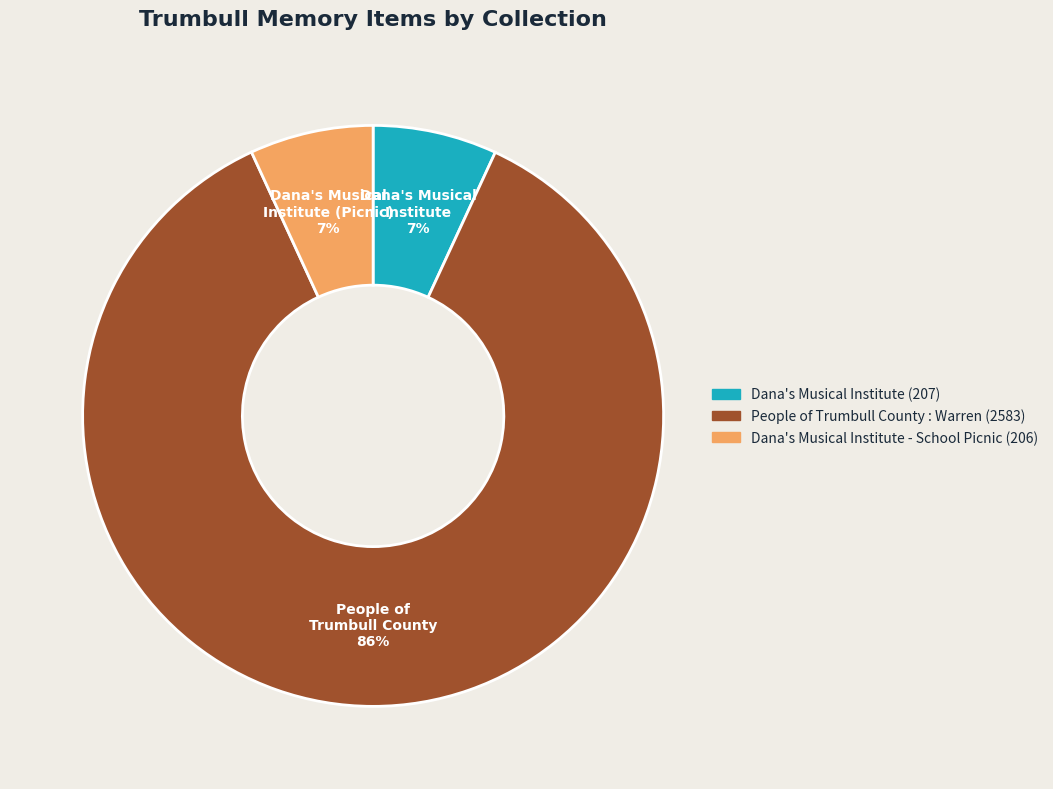

Which category accounts for the majority?

People of Trumbull County : Warren (2583)